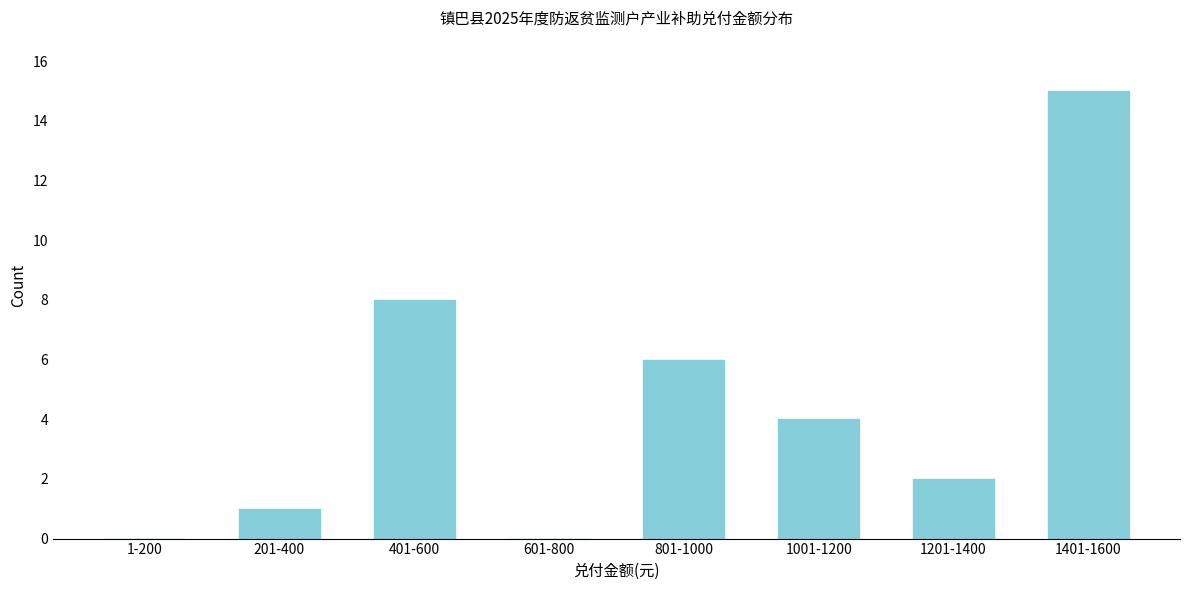

Reading left to right, extract all data points from this chart.

1-200=0	201-400=1	401-600=8	601-800=0	801-1000=6	1001-1200=4	1201-1400=2	1401-1600=15